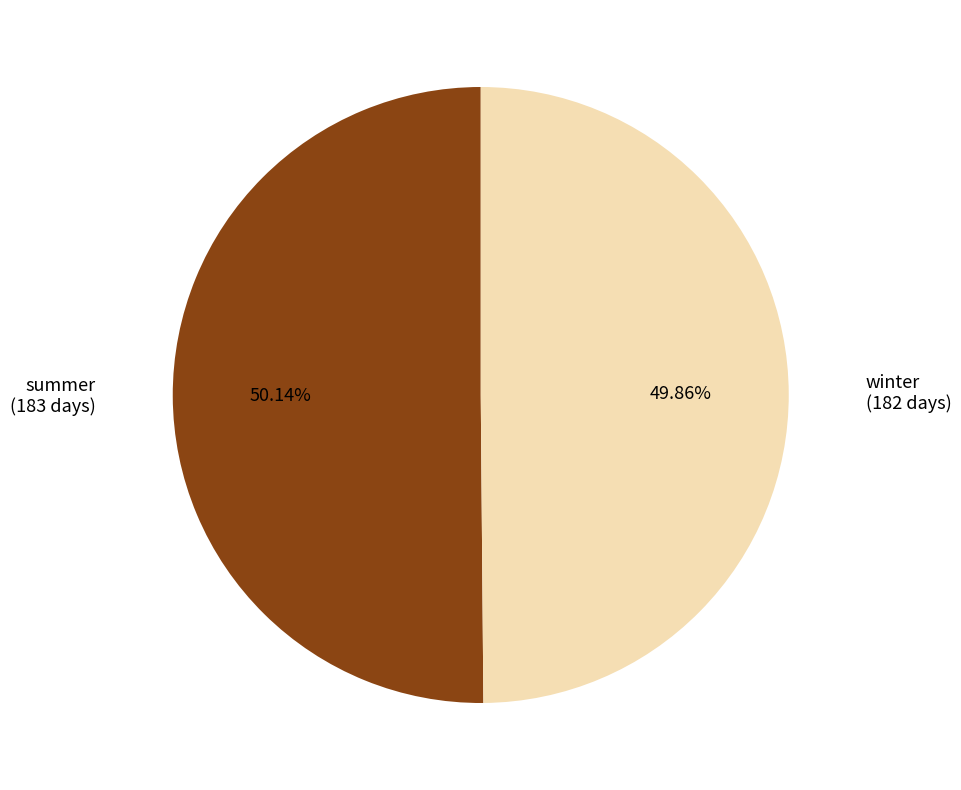

The winter slice represents 50% of the pie. True or false?

True